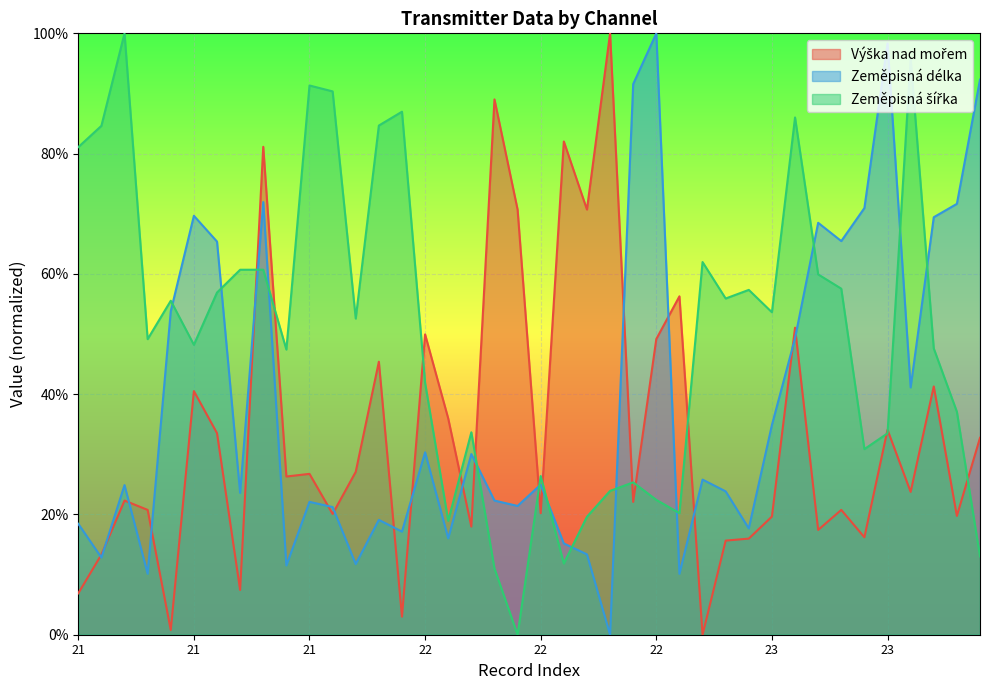

What is the difference between the highest and lowest values at 22?

0.2